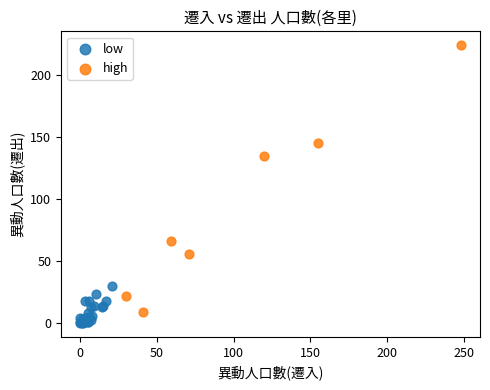

Which series contains the highest Y value?

high